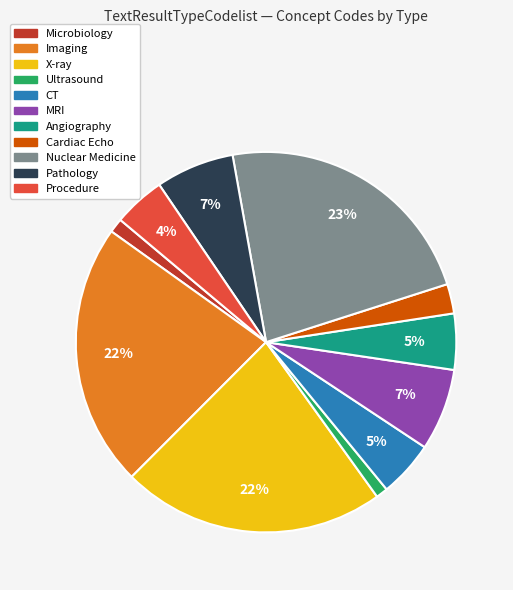

The Procedure slice represents 4% of the pie. True or false?

True